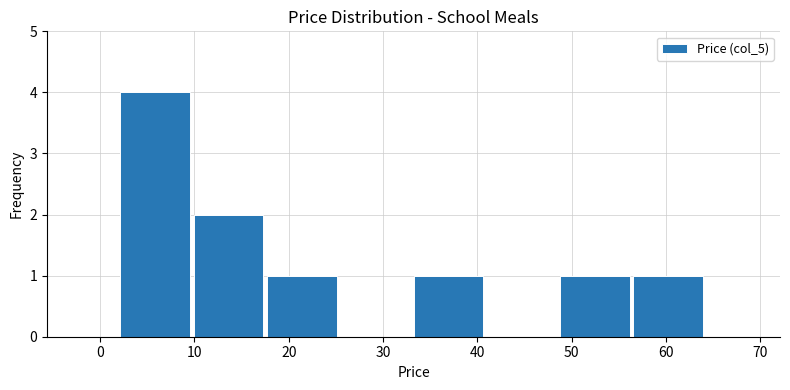

What is the height of the bar covering 33 to 41 on the x-axis? Neither the bar edges nor the heights are printed on the chart, so give them approximately, as read against the axes.

1